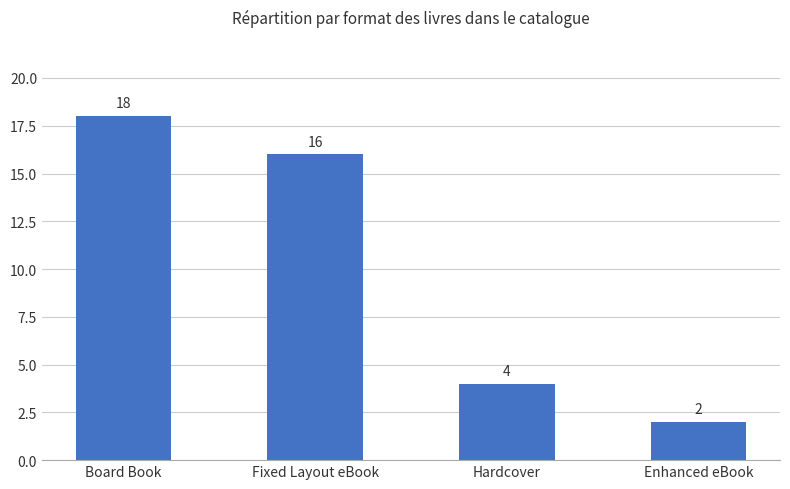

How many values are between 4 and 18?

3